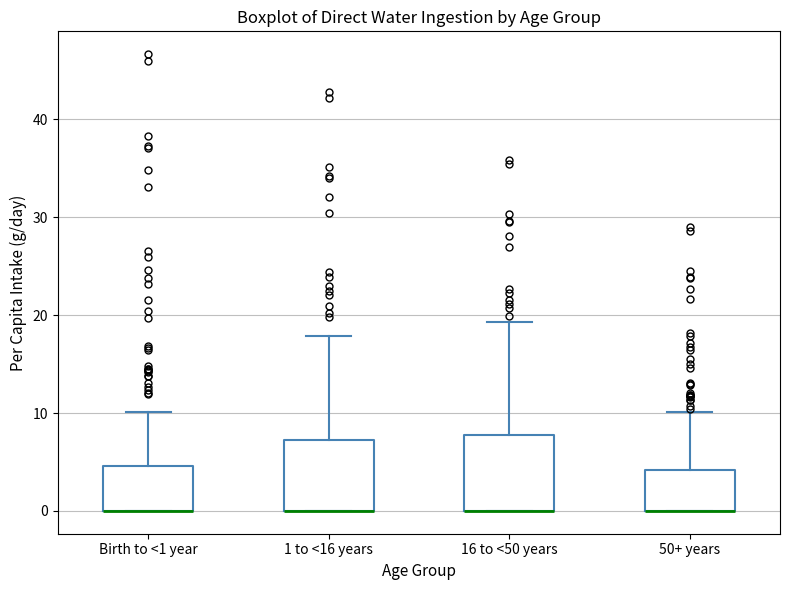

Where does the upper whisker of the box for 50+ years end on the y-axis? The values are not printed on the chart, so give them approximately, as read against the axis.

10